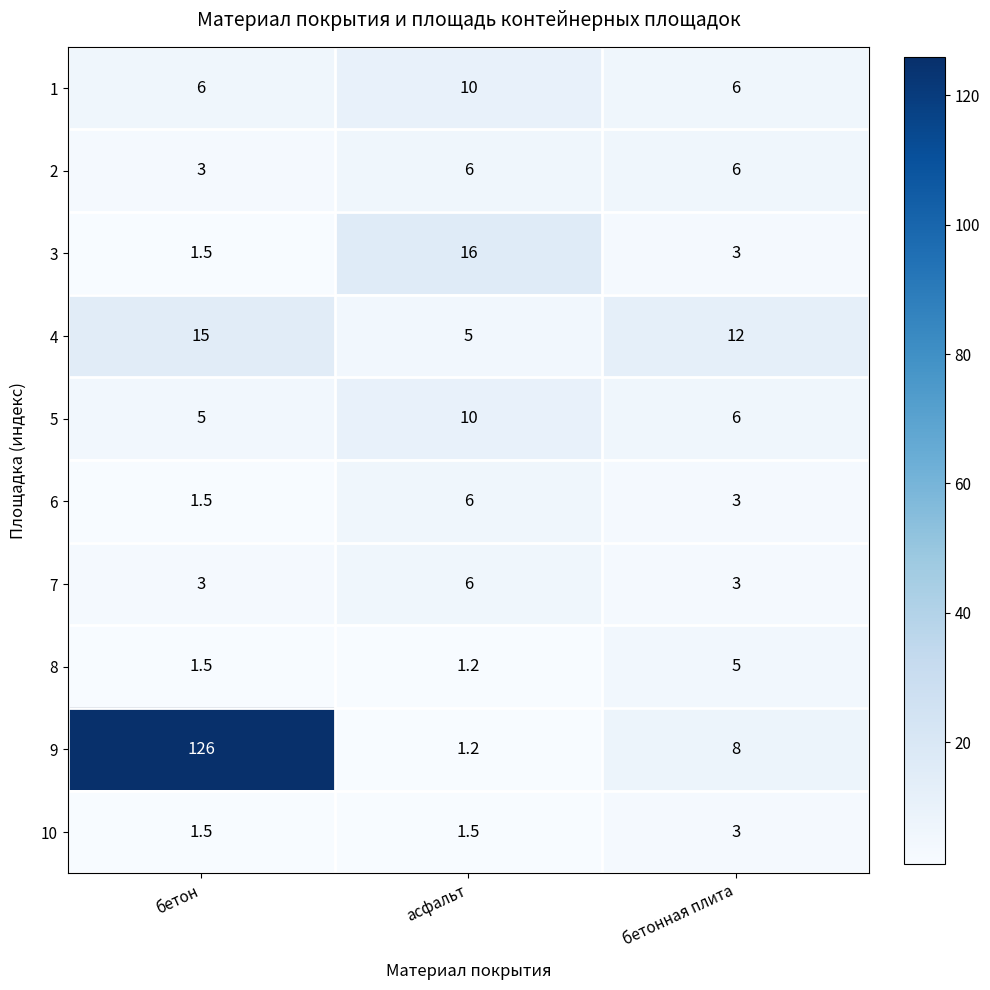

Which series has the largest total across all categories?

9